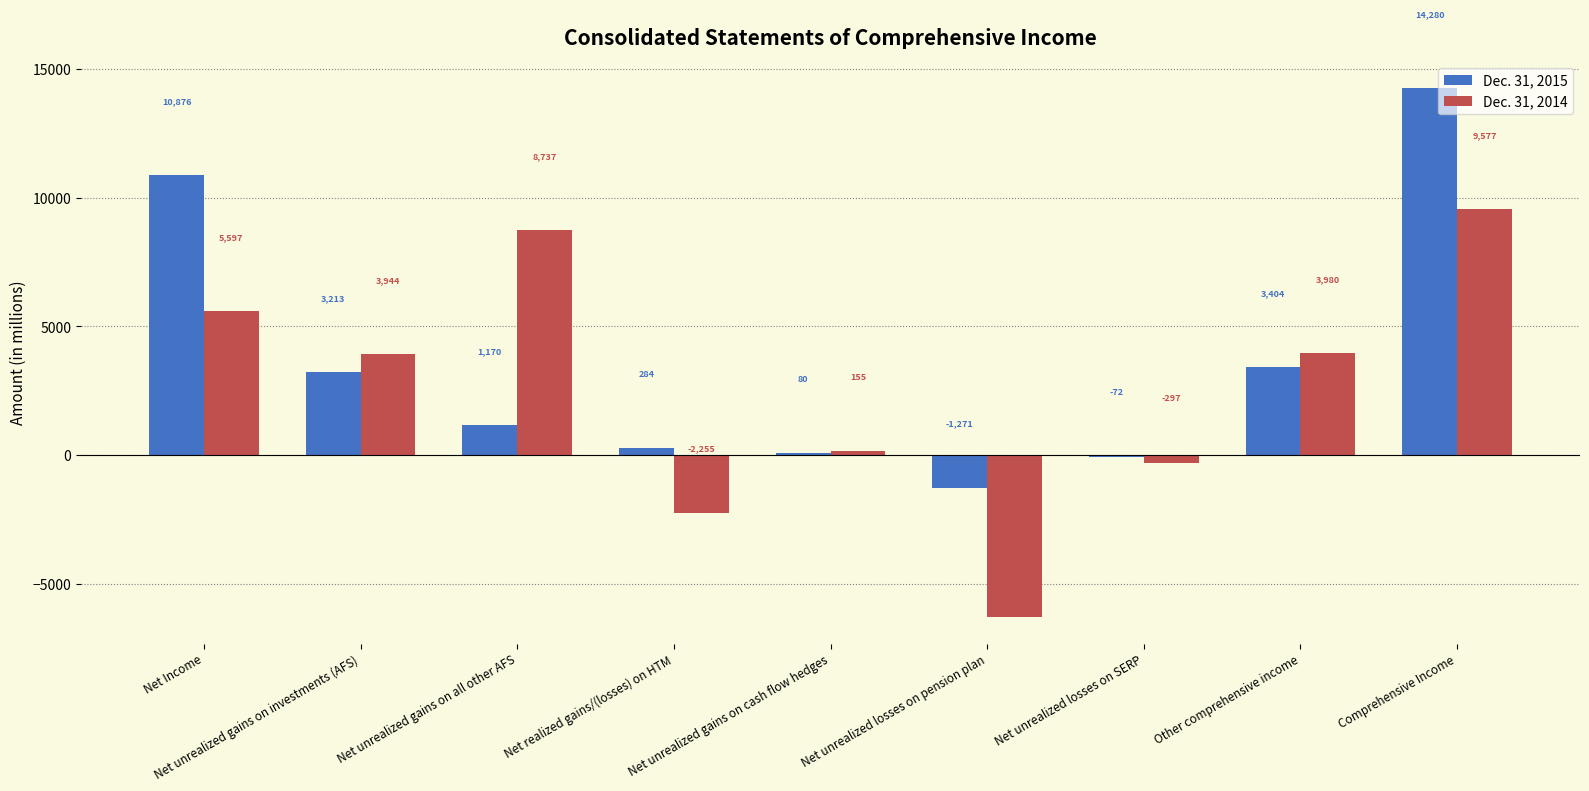

Between Net unrealized losses on SERP and Comprehensive Income, which series saw the biggest shift?

Dec. 31, 2015